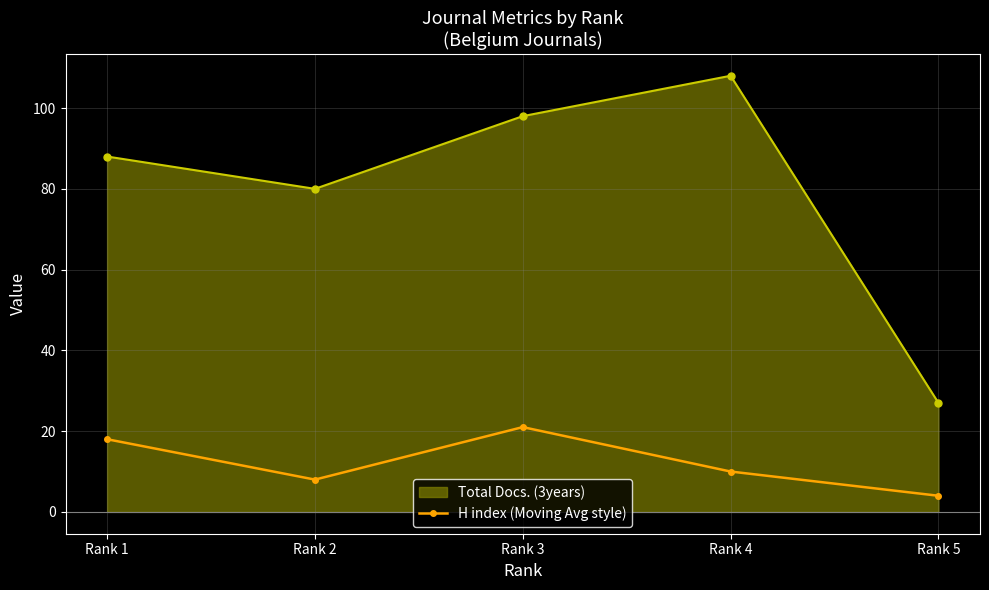

What is the minimum value shown in the chart?

4